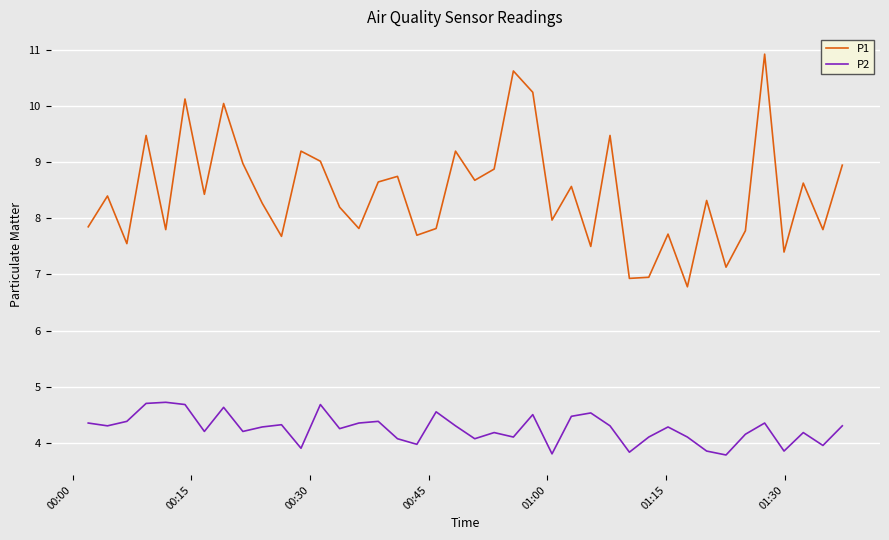

True or false: P2 and P1 intersect in this chart.

False